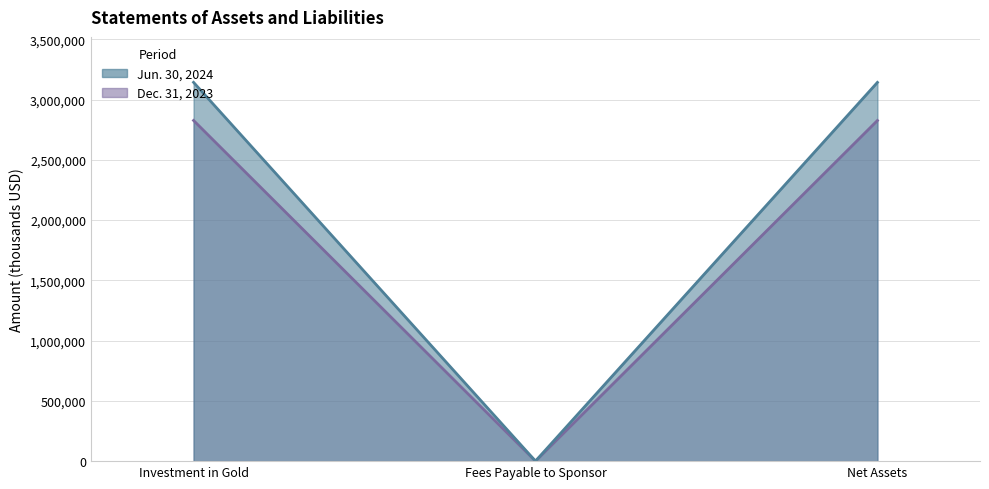

What is the smallest value displayed?

409